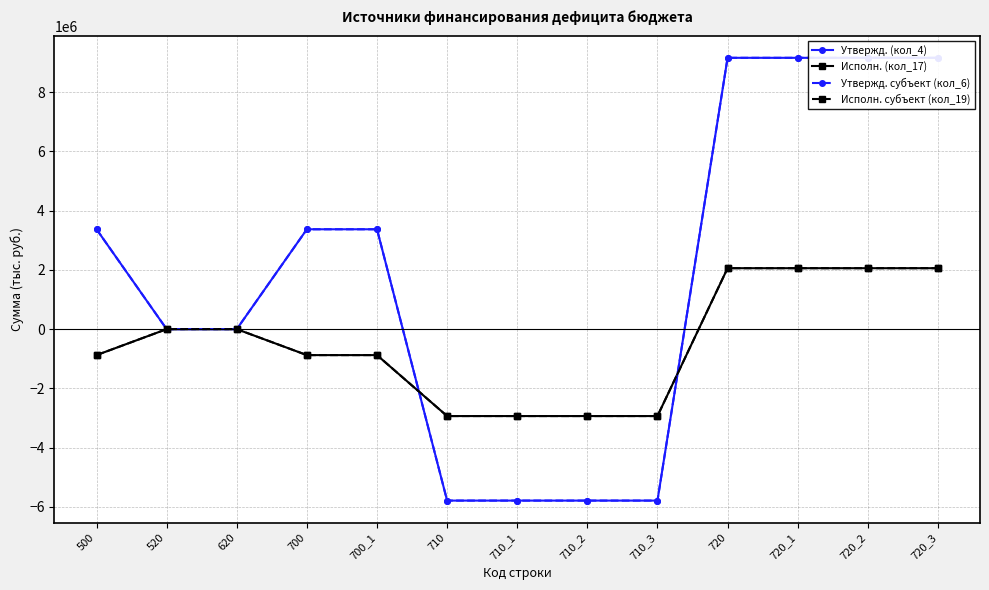

Is the value of Исполн. (кол_17) at 520 greater than the value of Утвержд. субъект (кол_6) at 700?

No